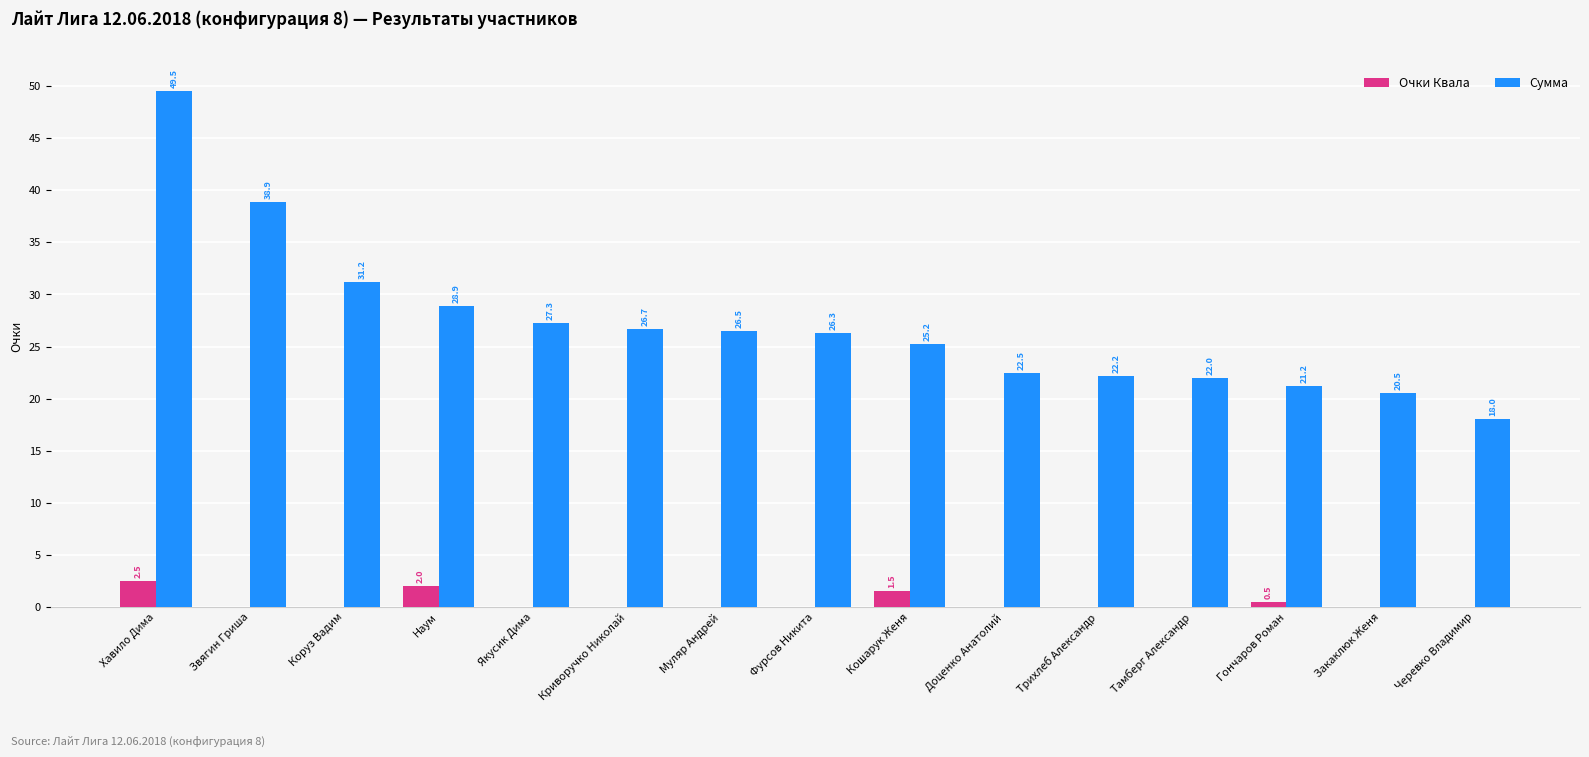

What is the sum of the Сумма values at Хавило Дима and Черевко Владимир?

67.5